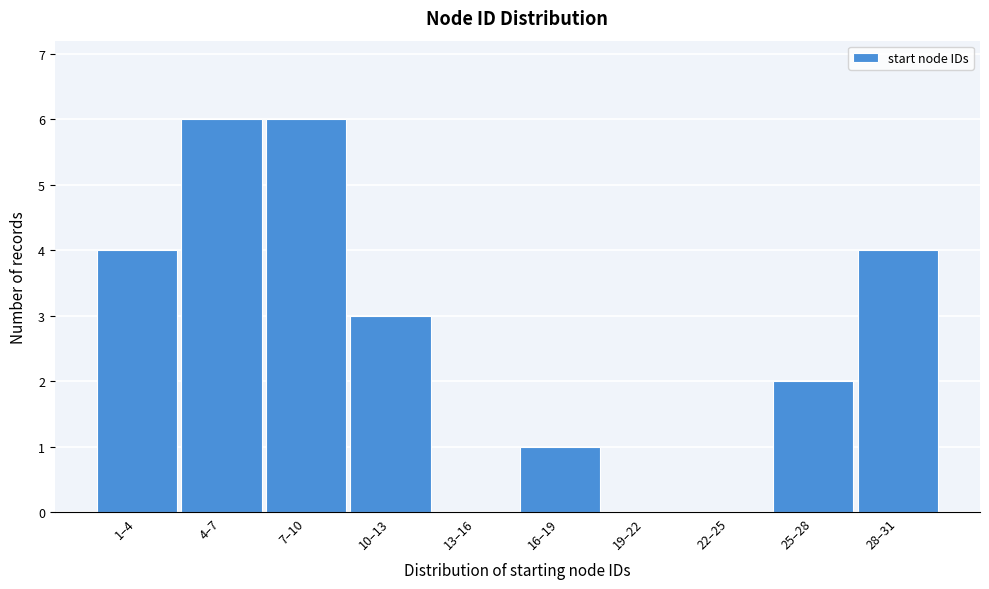

Reading left to right, transcribe all the data shown in this chart.

1–4=4	4–7=6	7–10=6	10–13=3	13–16=0	16–19=1	19–22=0	22–25=0	25–28=2	28–31=4